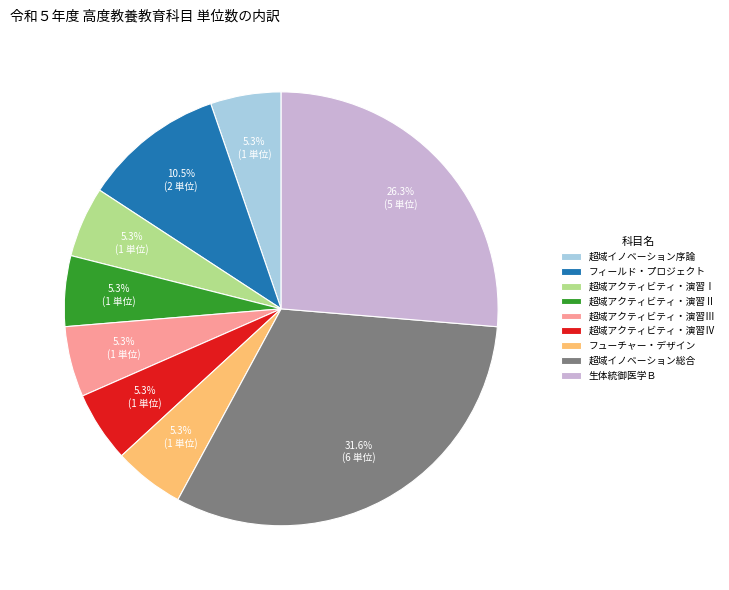

Which category has the biggest portion of the pie?

超域イノベーション総合